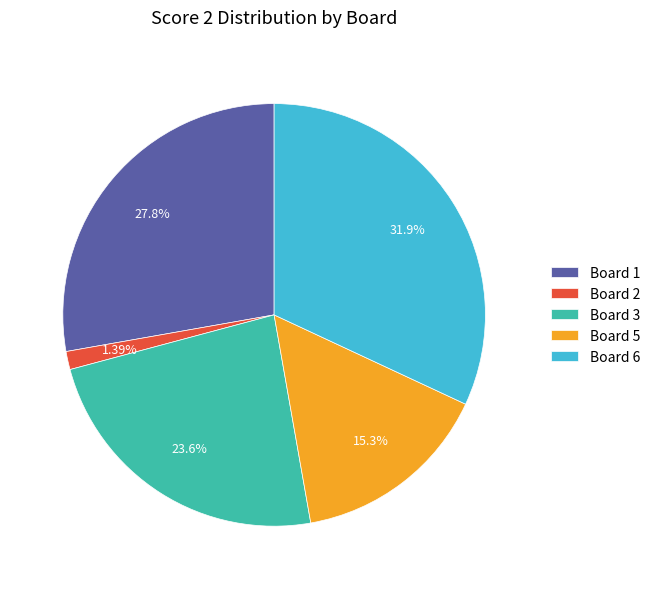

Which slice is the smallest?

Board 2